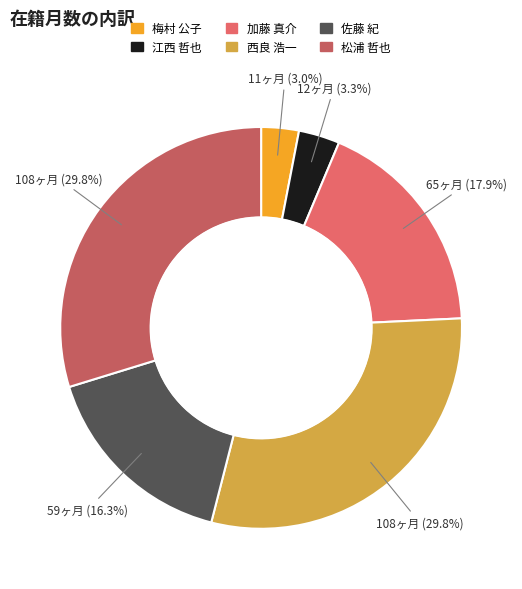

Between 加藤 真介 and 松浦 哲也, which is larger?

松浦 哲也